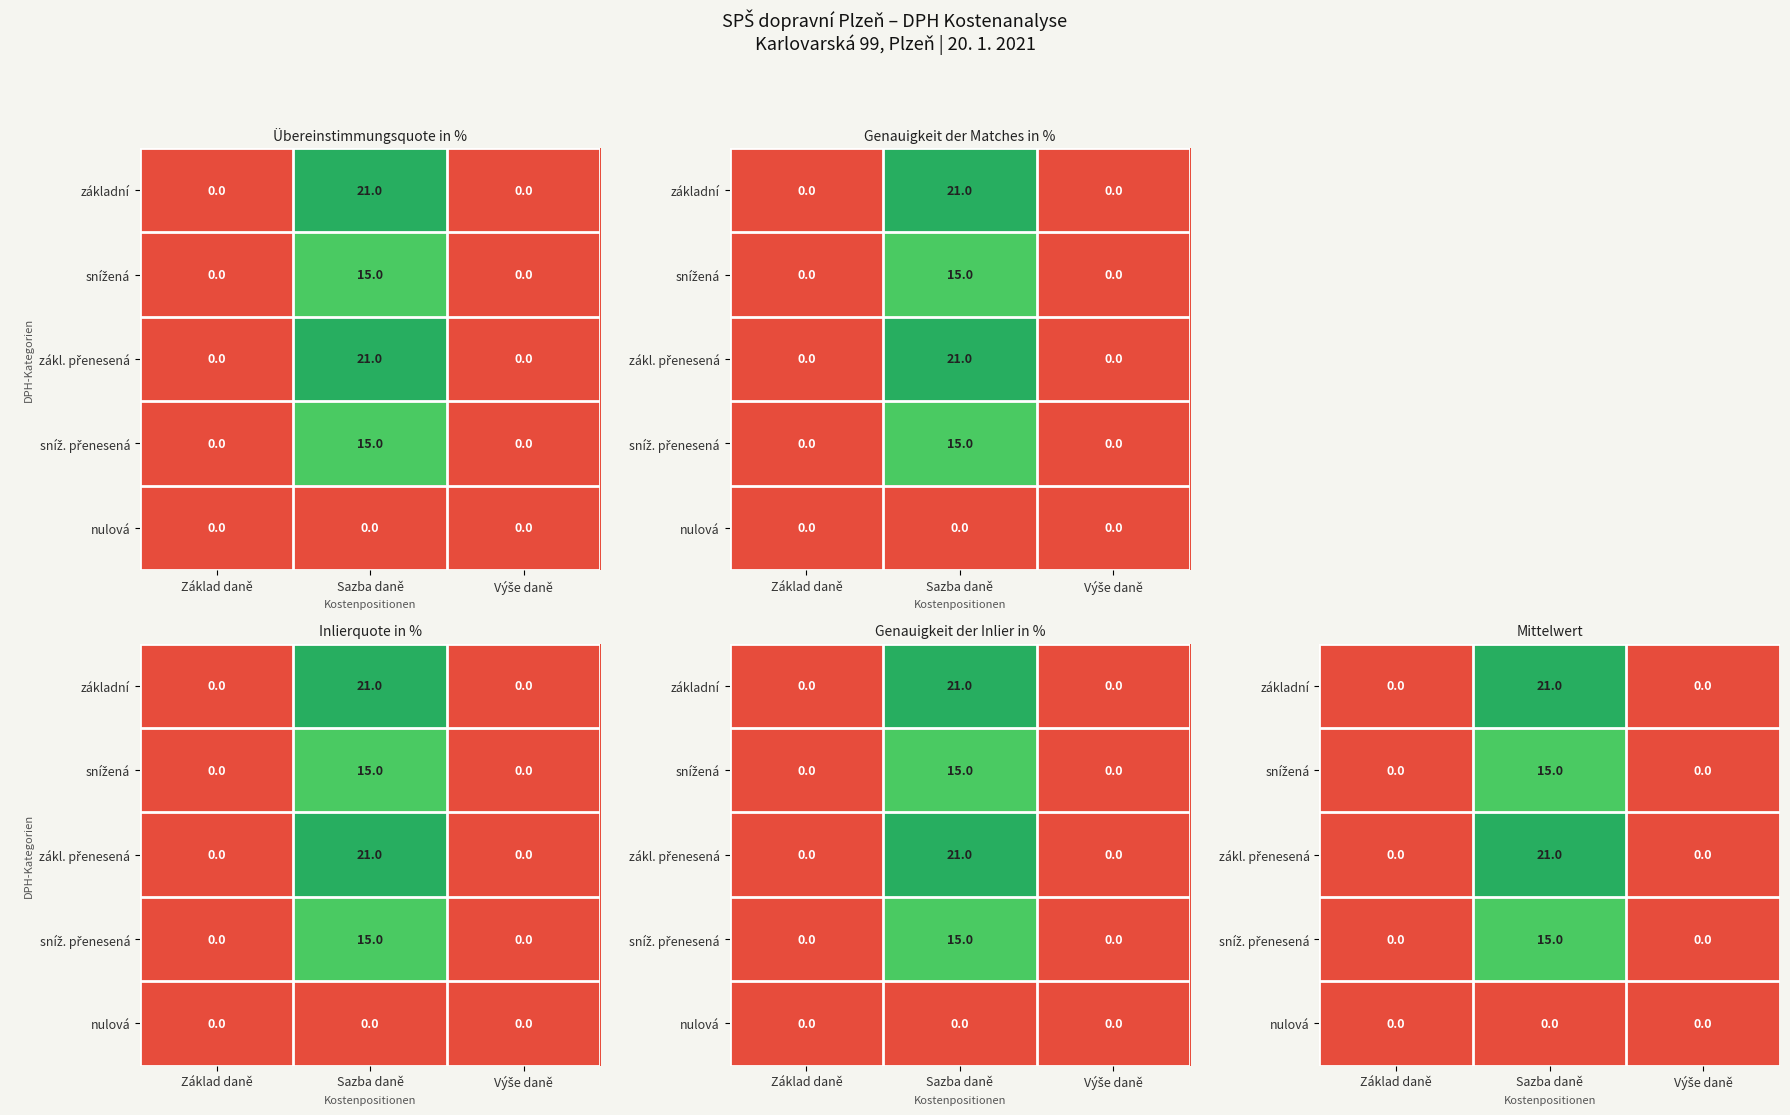

Rank the series by their maximum value, from lowest to highest.

nulová, snížená, sníž. přenesená, základní, zákl. přenesená